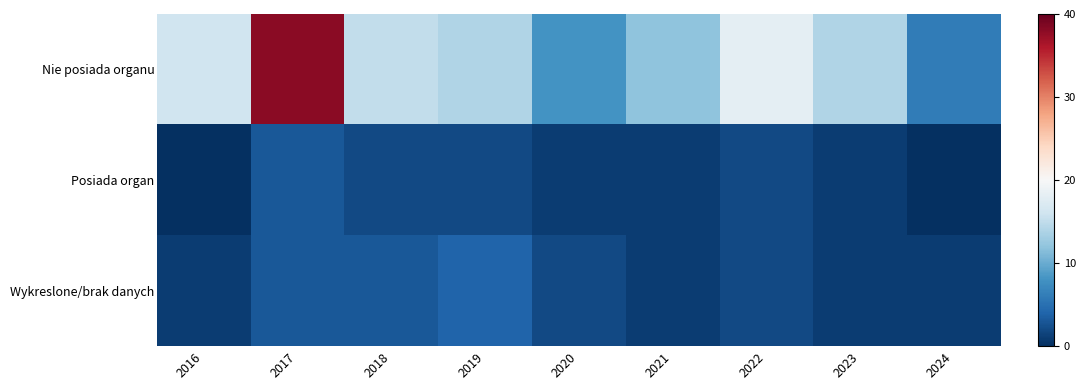

What is the spread (max minus min) of values at 2018?

13